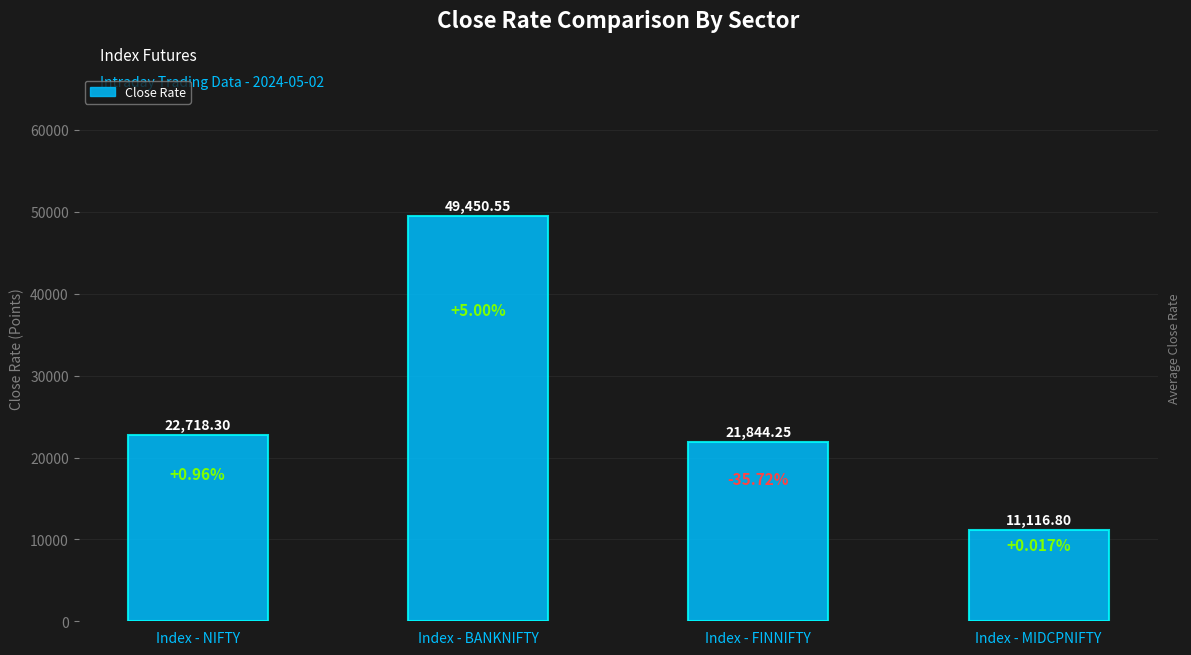

What is the label of the 1st bar from the left?

Index - NIFTY